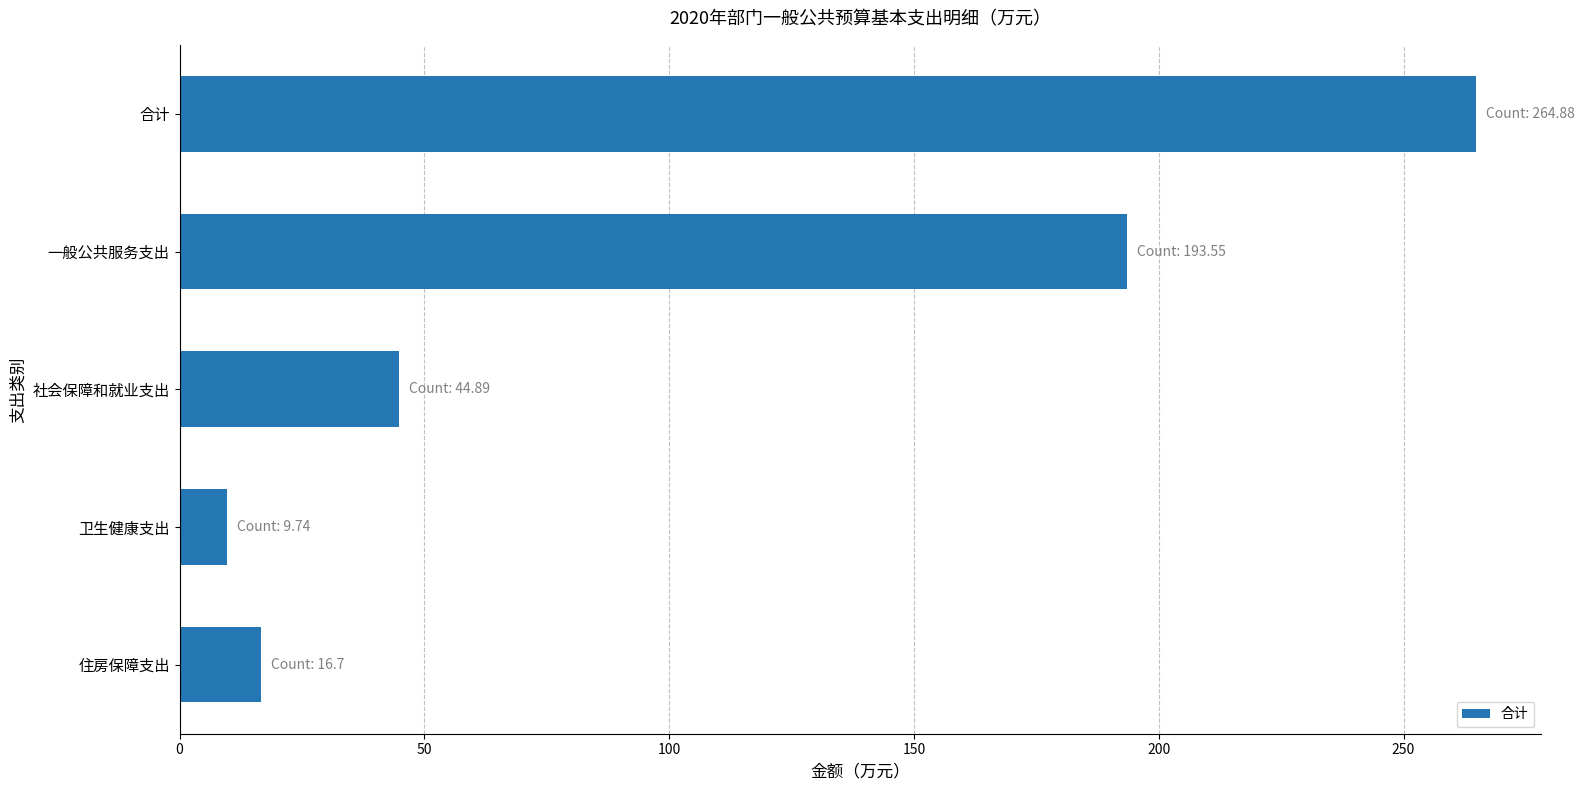

Reading top to bottom, transcribe all the data shown in this chart.

264.9	193.6	44.9	9.7	16.7